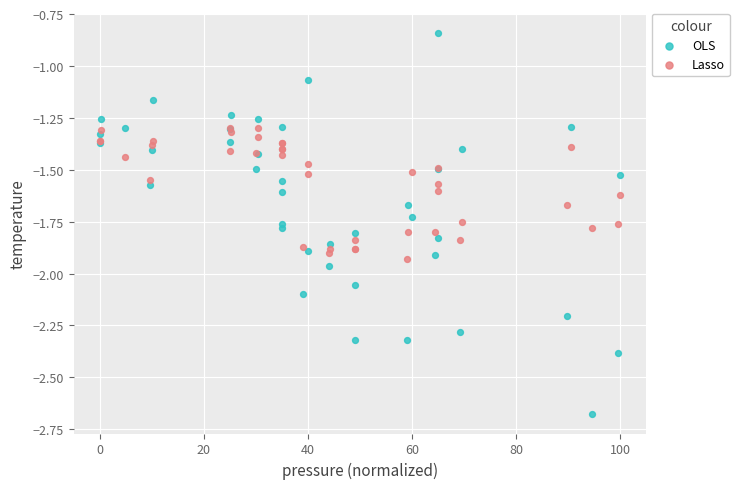

Which series has the widest spread of Y values?

OLS